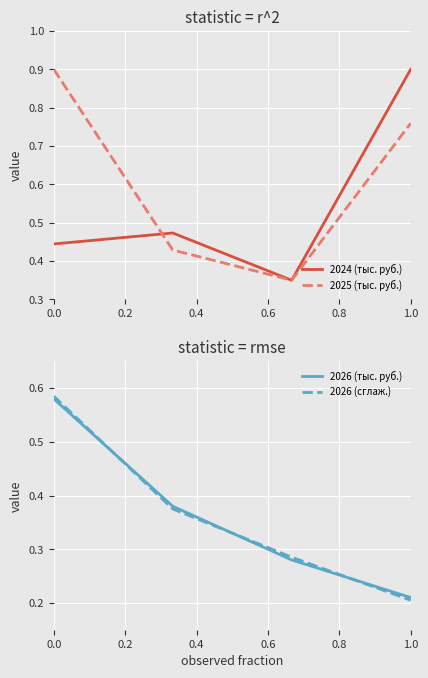

What is the minimum value for 2024 (тыс. руб.)?

0.3